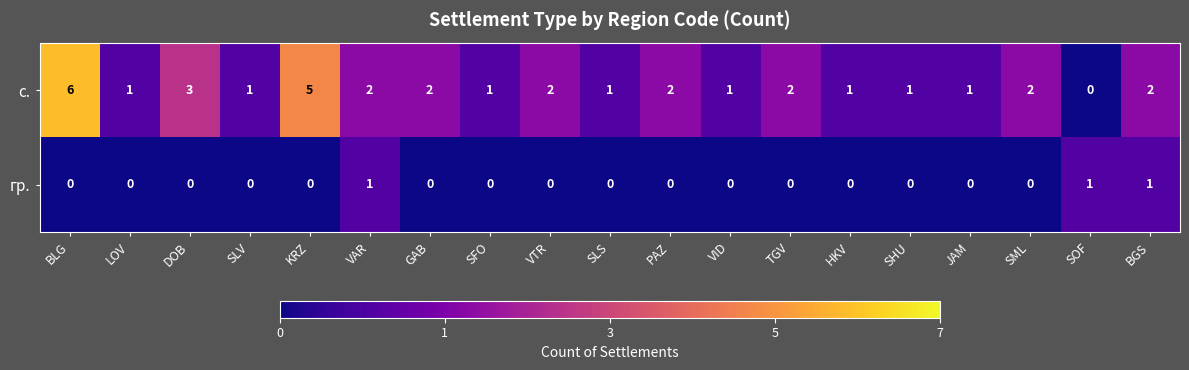

Which series changed the most between BLG and TGV?

с.